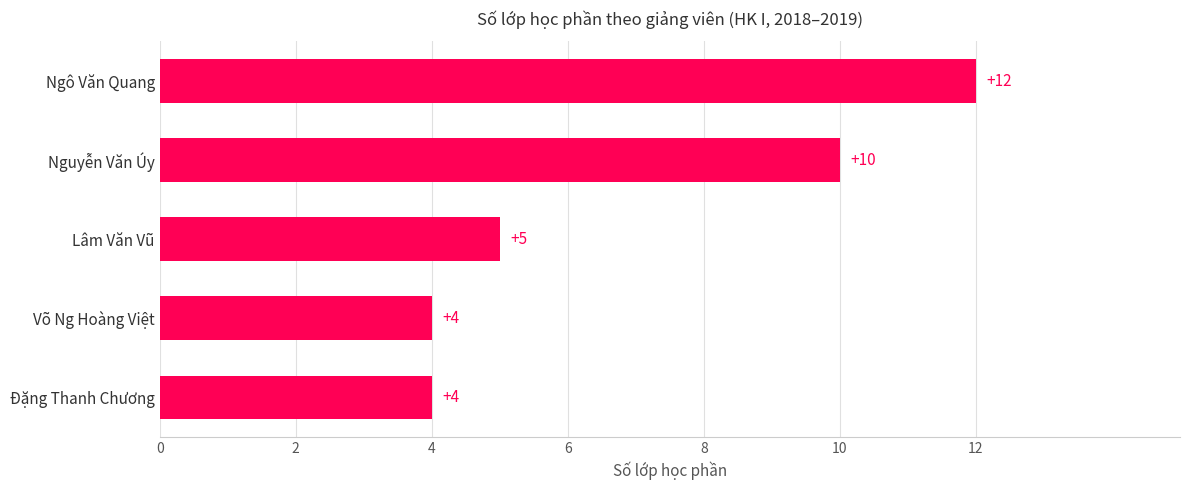

Between Nguyễn Văn Úy and Lâm Văn Vũ, which is larger?

Nguyễn Văn Úy